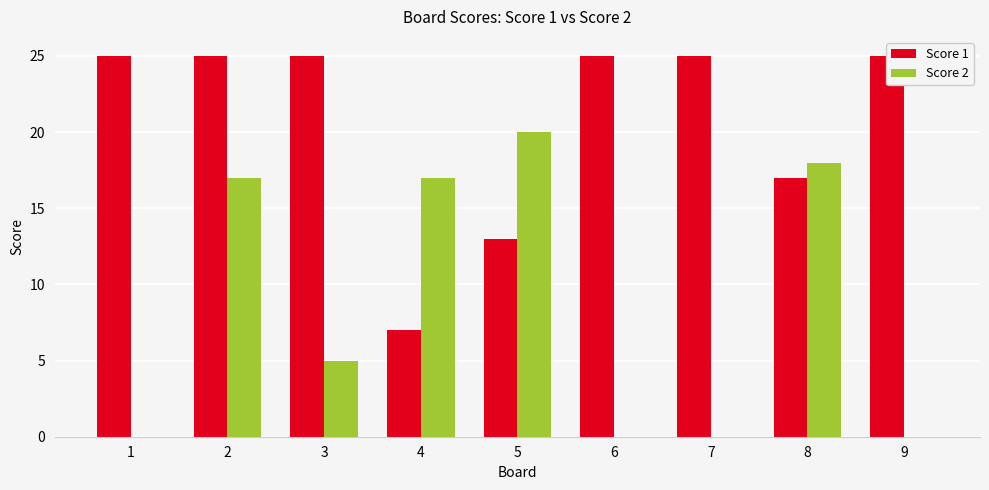

Between 8 and 1, which is larger?

1